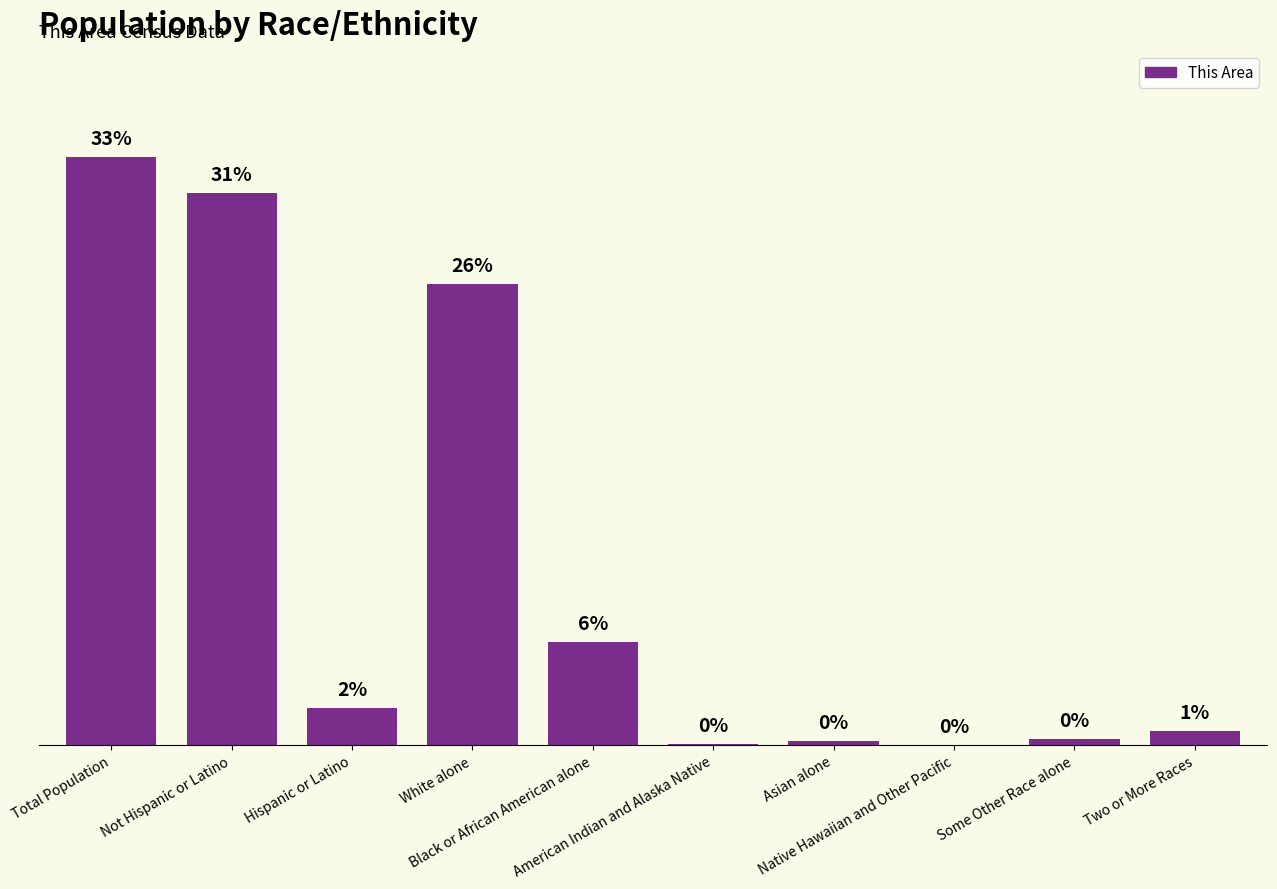

True or false: the data shows 631 at Not Hispanic or Latino.

True